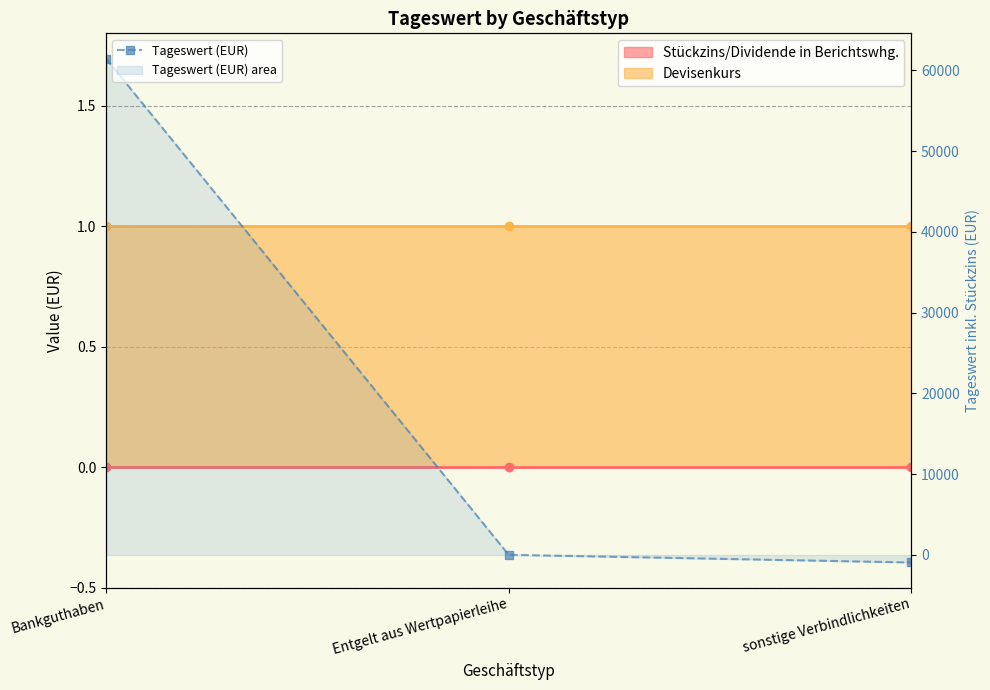

At which label does the data first exceed 18?

Bankguthaben